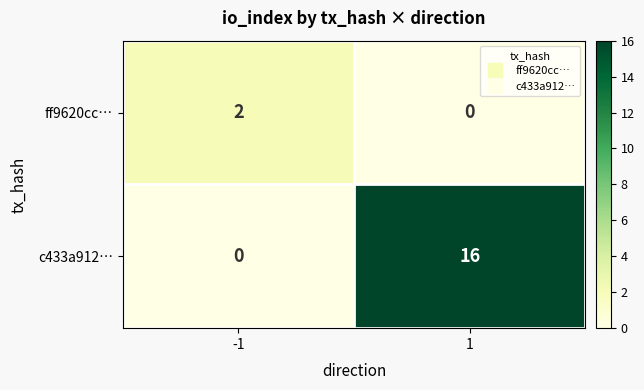

Rank the series by their maximum value, from highest to lowest.

c433a912…, ff9620cc…